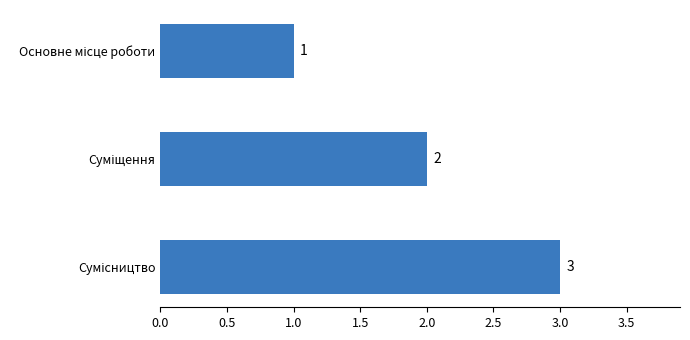

What is the greatest value displayed?

3